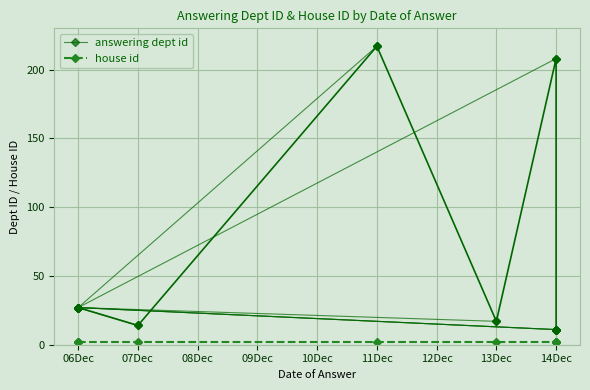

How many distinct data groups are displayed?

2